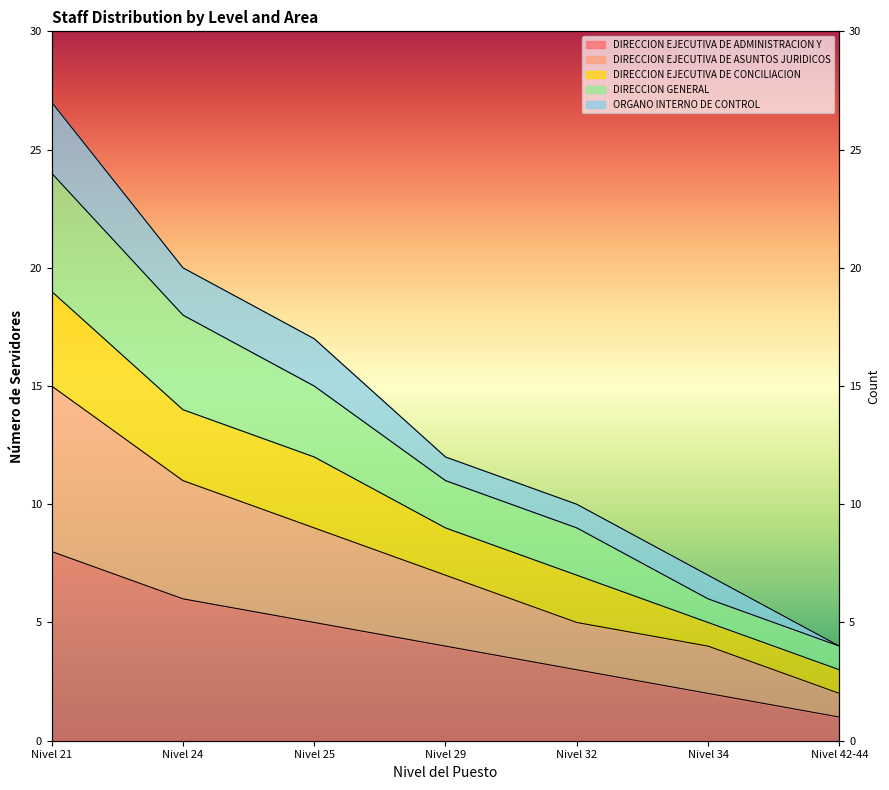

At which label is DIRECCION GENERAL closest to 15?

Nivel 25